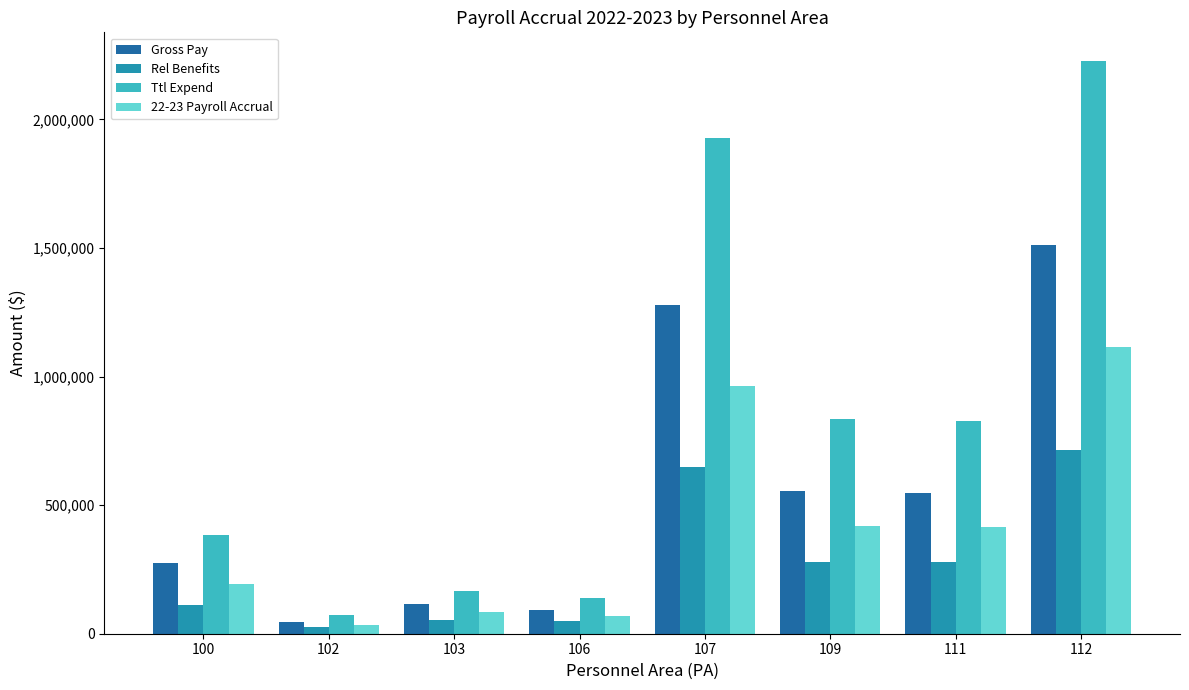

Which series has the largest range (max minus min)?

Ttl Expend